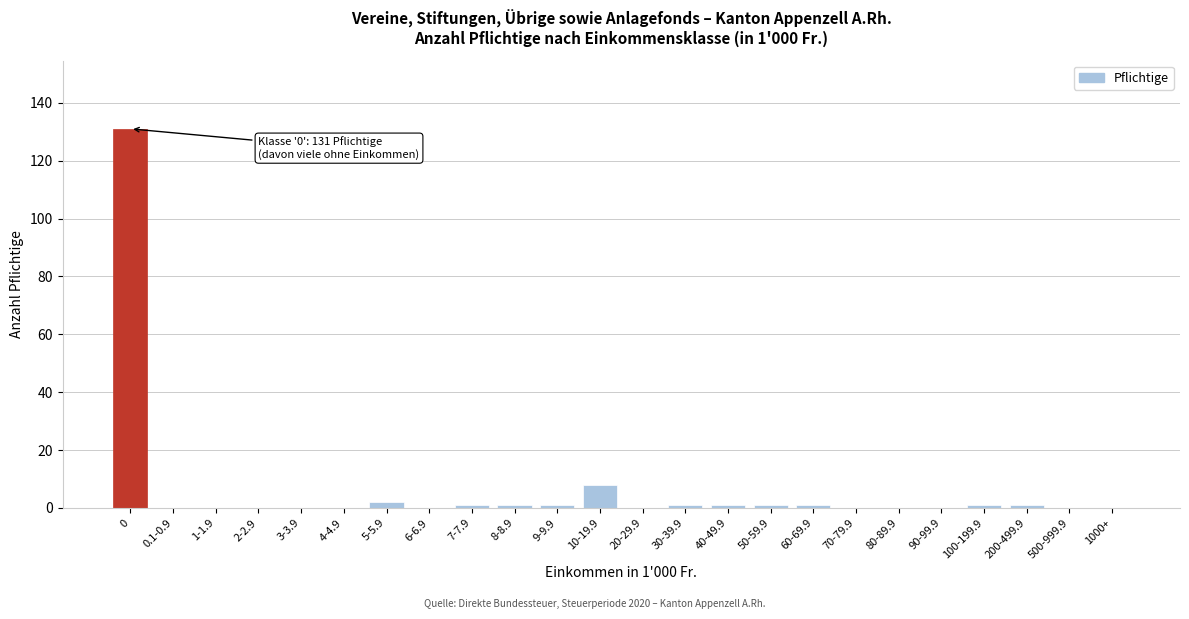

Reading left to right, transcribe all the data shown in this chart.

0=131	0.1-0.9=0	1-1.9=0	2-2.9=0	3-3.9=0	4-4.9=0	5-5.9=2	6-6.9=0	7-7.9=1	8-8.9=1	9-9.9=1	10-19.9=8	20-29.9=0	30-39.9=1	40-49.9=1	50-59.9=1	60-69.9=1	70-79.9=0	80-89.9=0	90-99.9=0	100-199.9=1	200-499.9=1	500-999.9=0	1000+=0